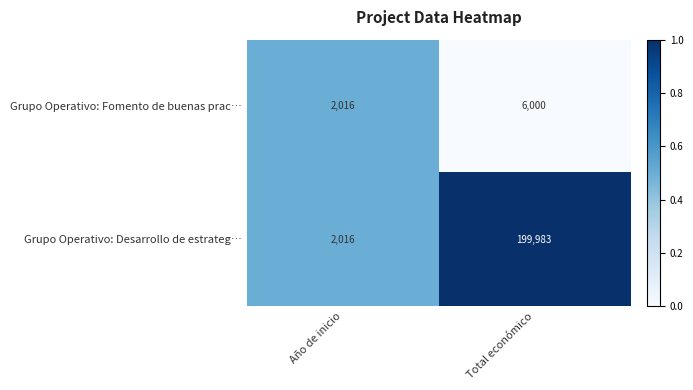

What is the sum of all Grupo Operativo: Fomento de buenas prac… values?

8016